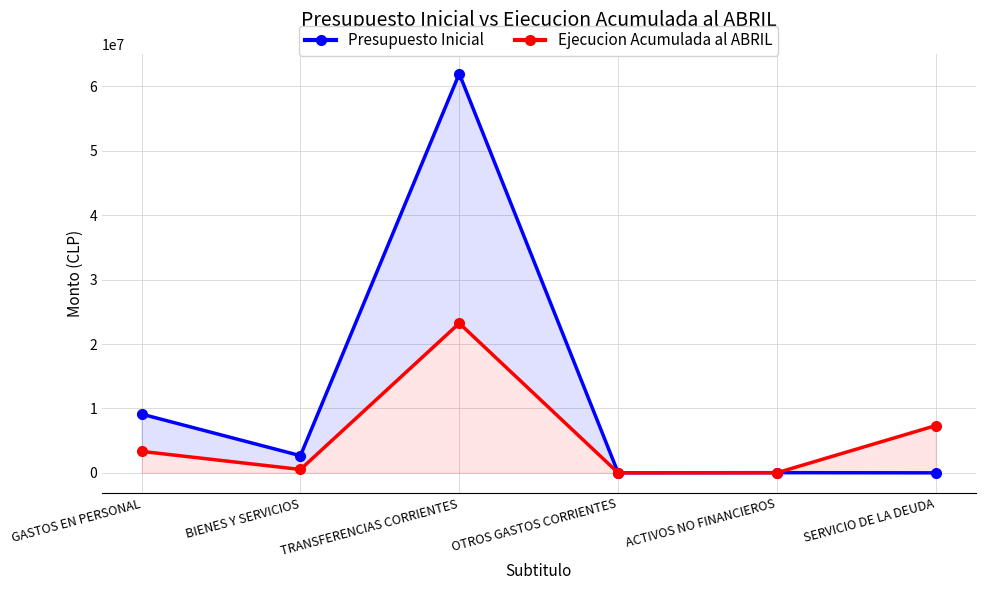

True or false: Presupuesto Inicial has a value of 2545 at OTROS GASTOS CORRIENTES.

False